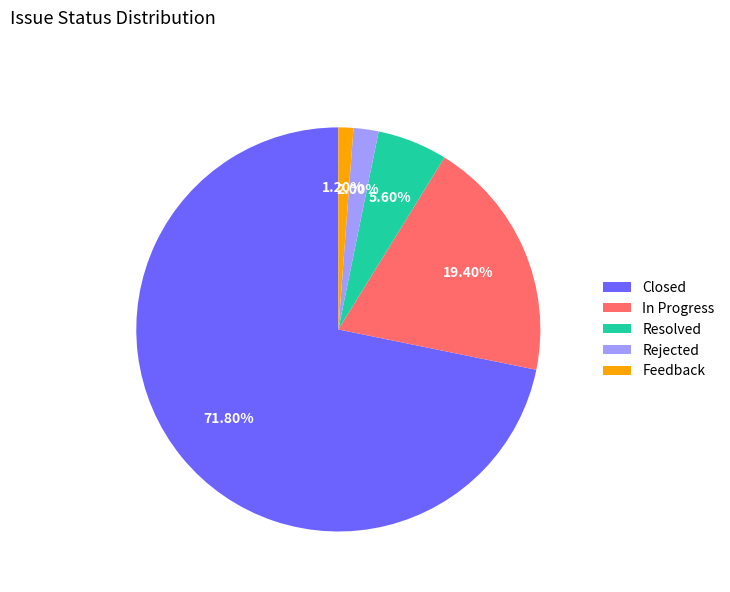

Is it true that Rejected is 2% of the pie?

True